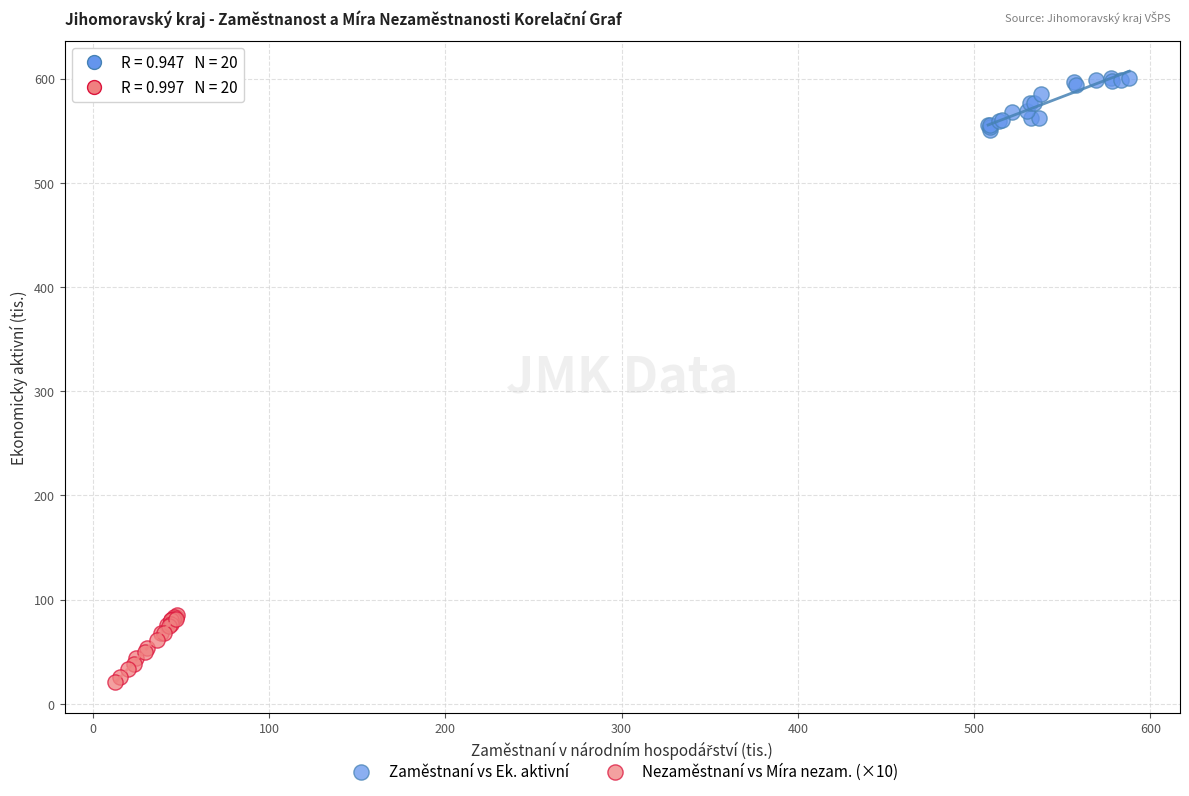

Which series reaches the minimum Y coordinate?

Nezaměstnaní vs Míra nezam. (×10)